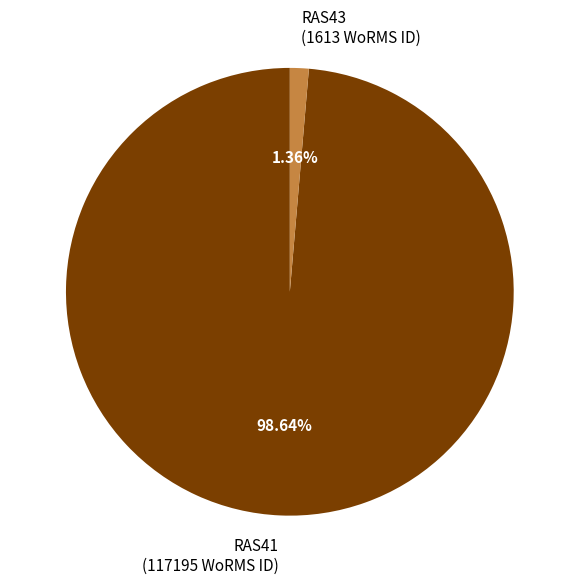

To the nearest percent, what percentage of the pie is RAS41?

99%